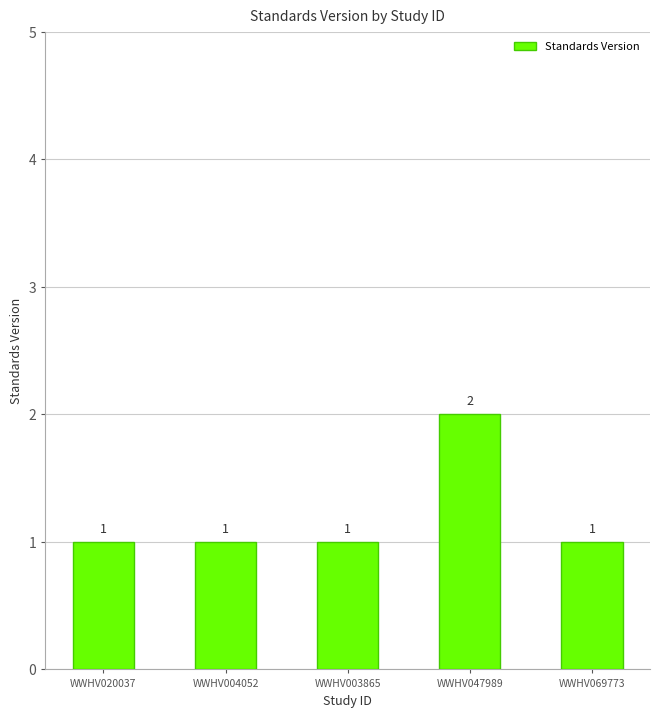

At which category does the chart reach its peak across all series?

WWHV047989